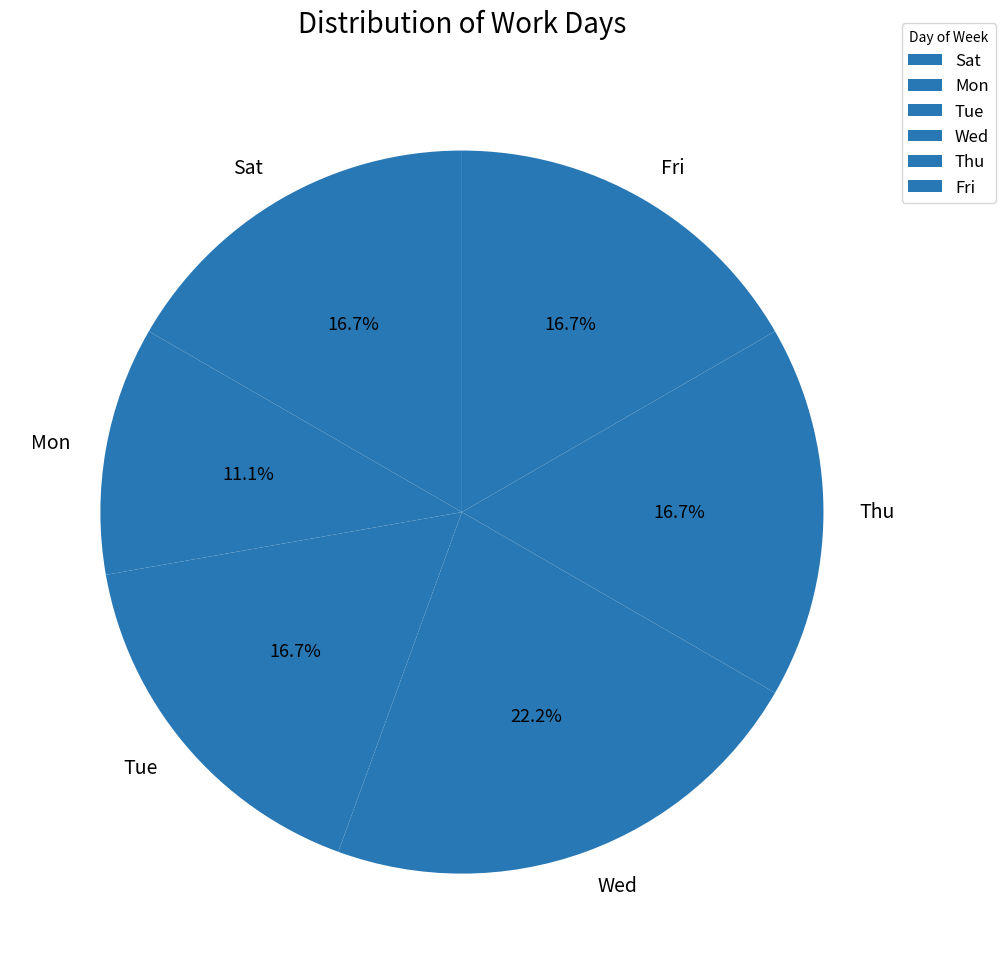

To the nearest percent, what portion does Fri represent?

17%